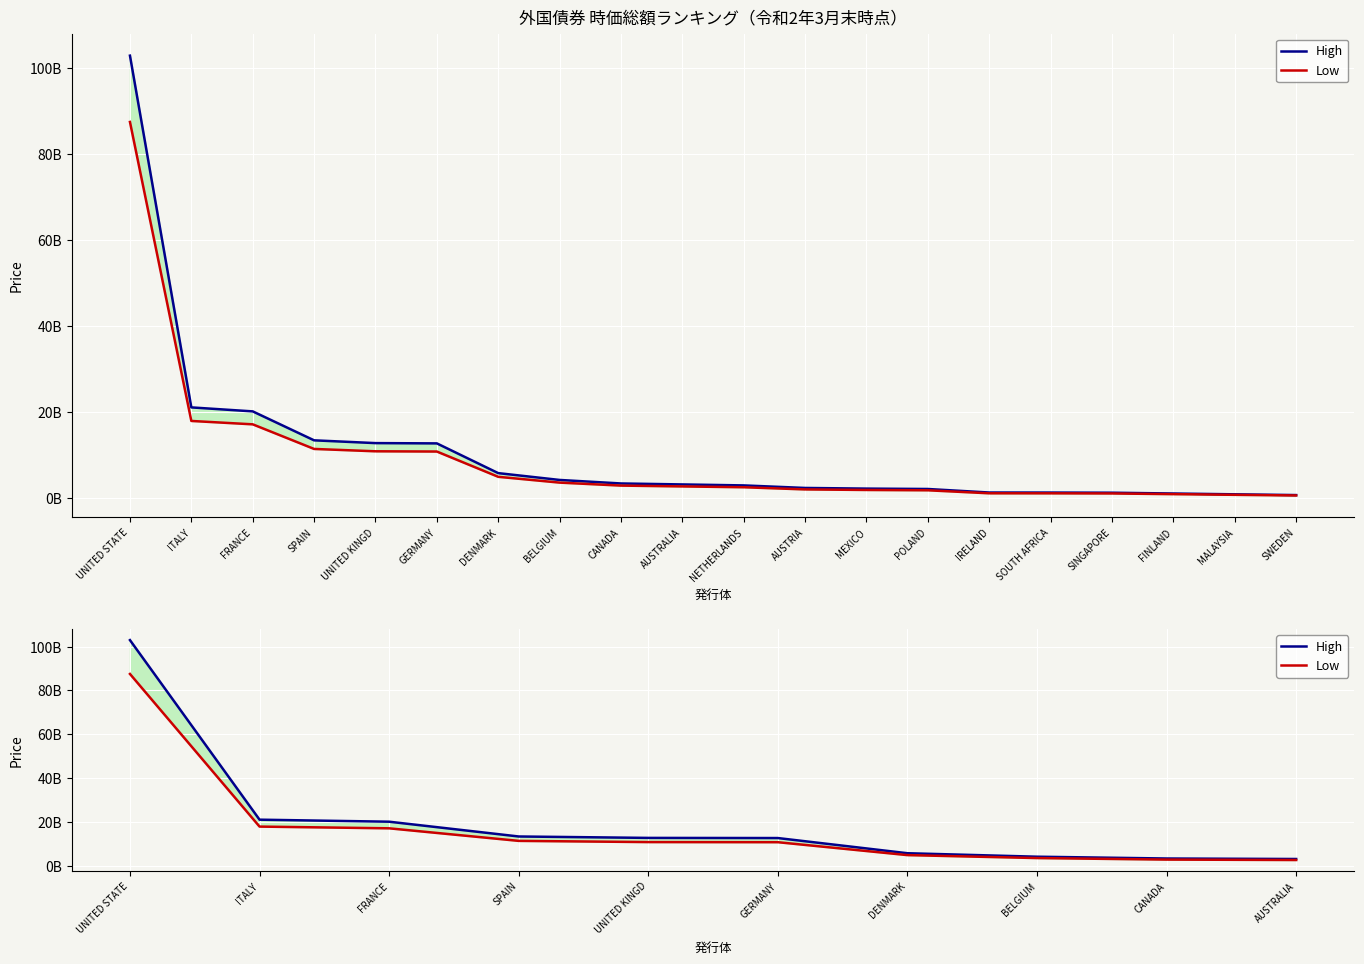

List the labels in order of Low value, largest first.

UNITED STATE, ITALY, FRANCE, SPAIN, UNITED KINGD, GERMANY, DENMARK, BELGIUM, CANADA, AUSTRALIA